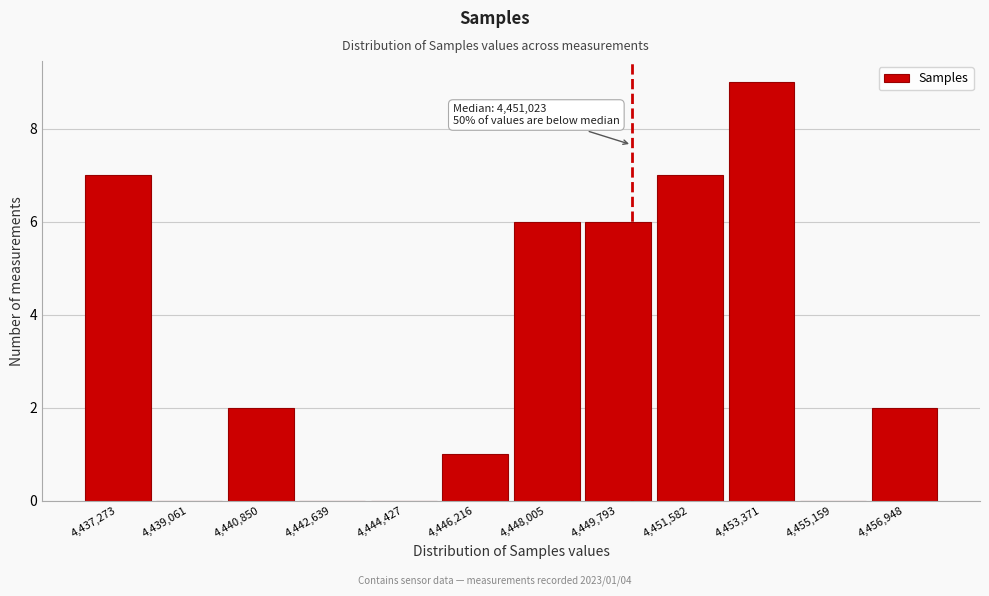

Reading left to right, transcribe all the data shown in this chart.

4,437,273=7	4,439,061=0	4,440,850=2	4,442,639=0	4,444,427=0	4,446,216=1	4,448,005=6	4,449,793=6	4,451,582=7	4,453,371=9	4,455,159=0	4,456,948=2